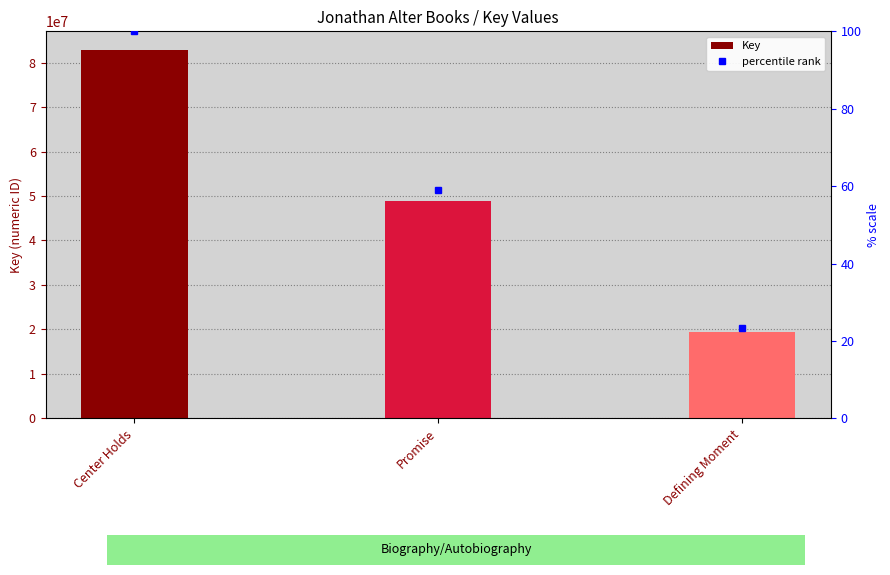

What are all the series names shown in the legend?

Key, percentile rank